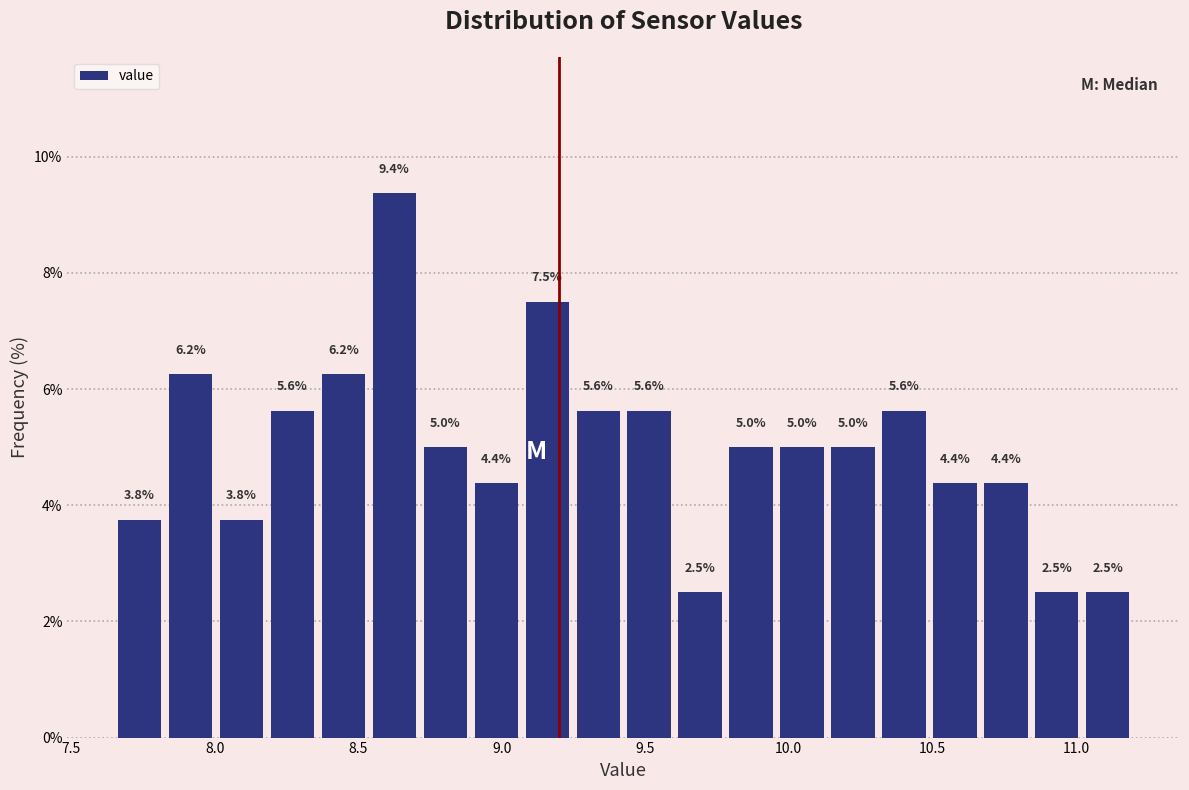

Read against the x-axis, roughly where is the centre of the tallest bar?

8.65